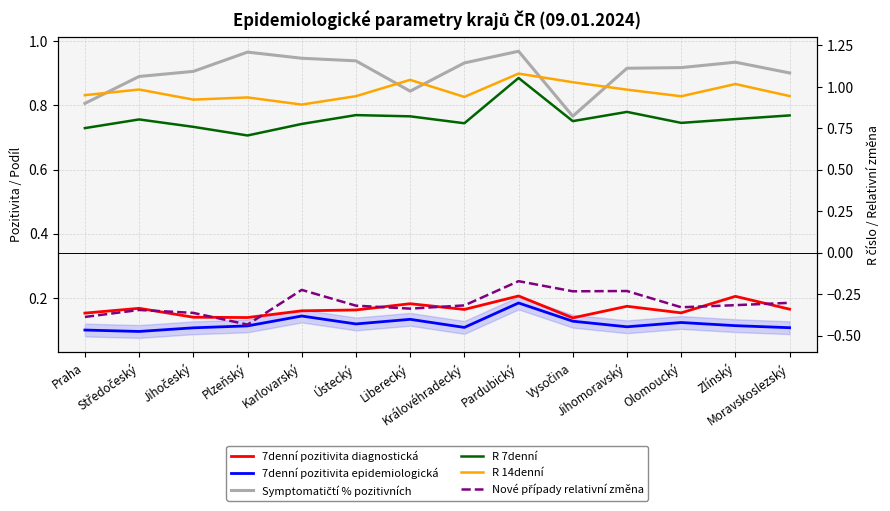

What is the label of the 11th point from the right?

Plzeňský